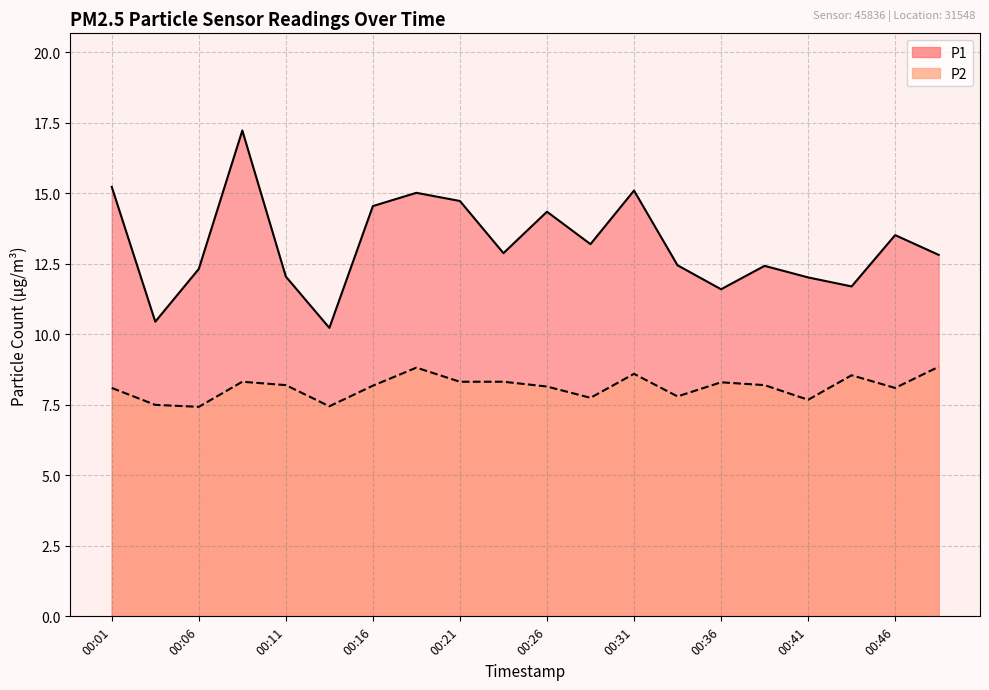

What are all the series names shown in the legend?

P1, P2